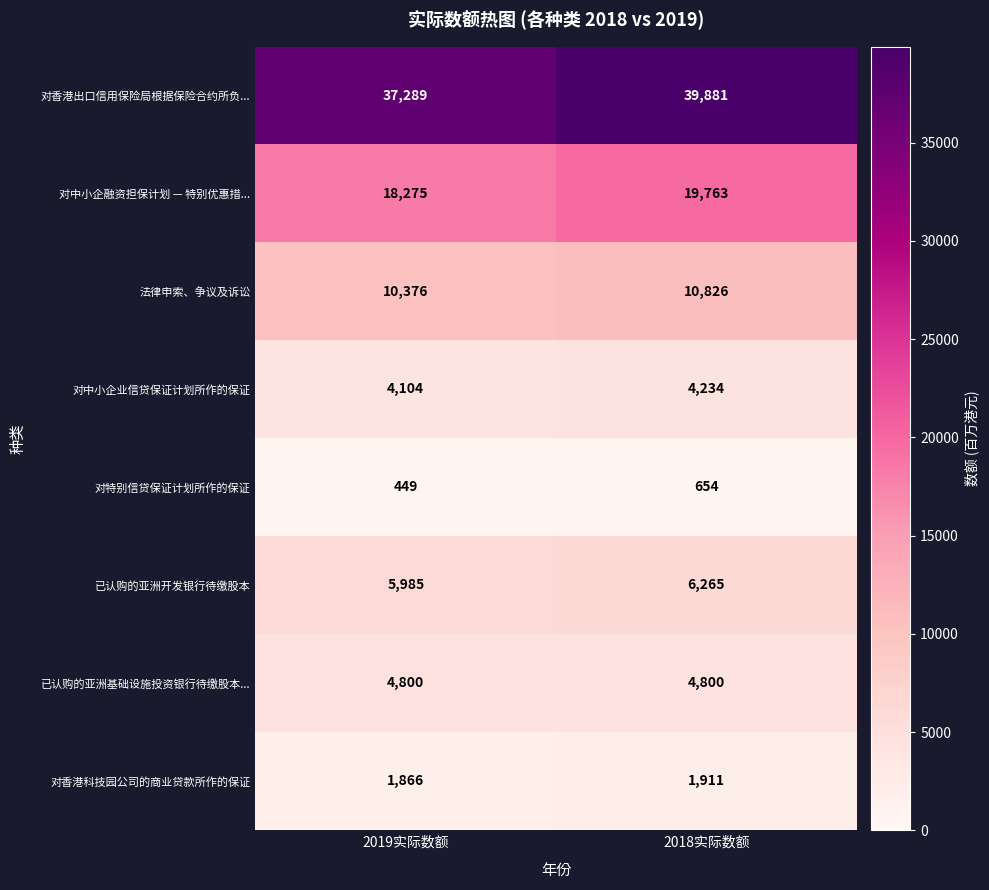

Which label corresponds to the smallest value in the chart?

2019实际数额